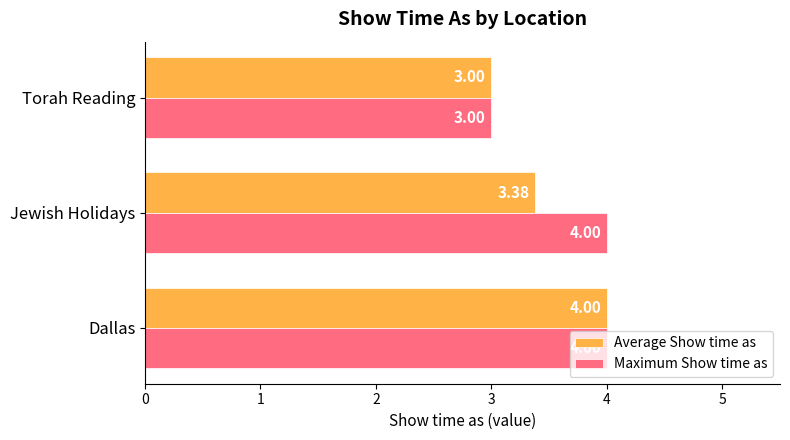

List the series in order of their overall mean, highest first.

Maximum Show time as, Average Show time as